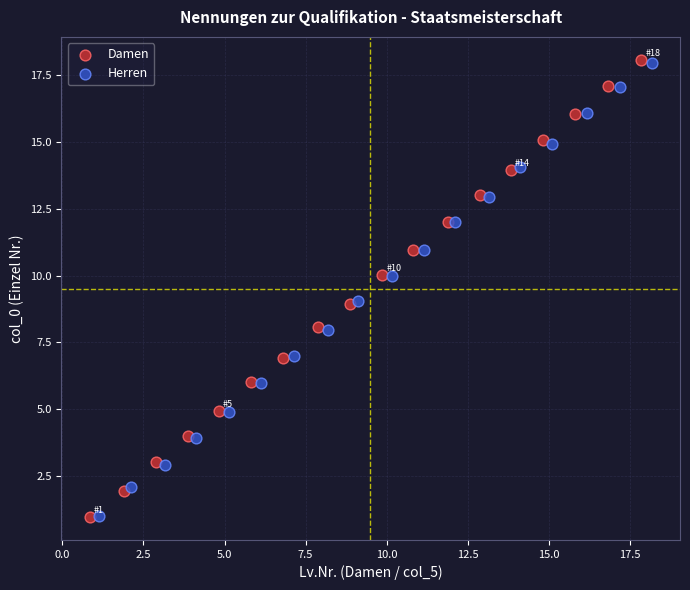

Which series has the largest Y range (max minus min)?

Damen